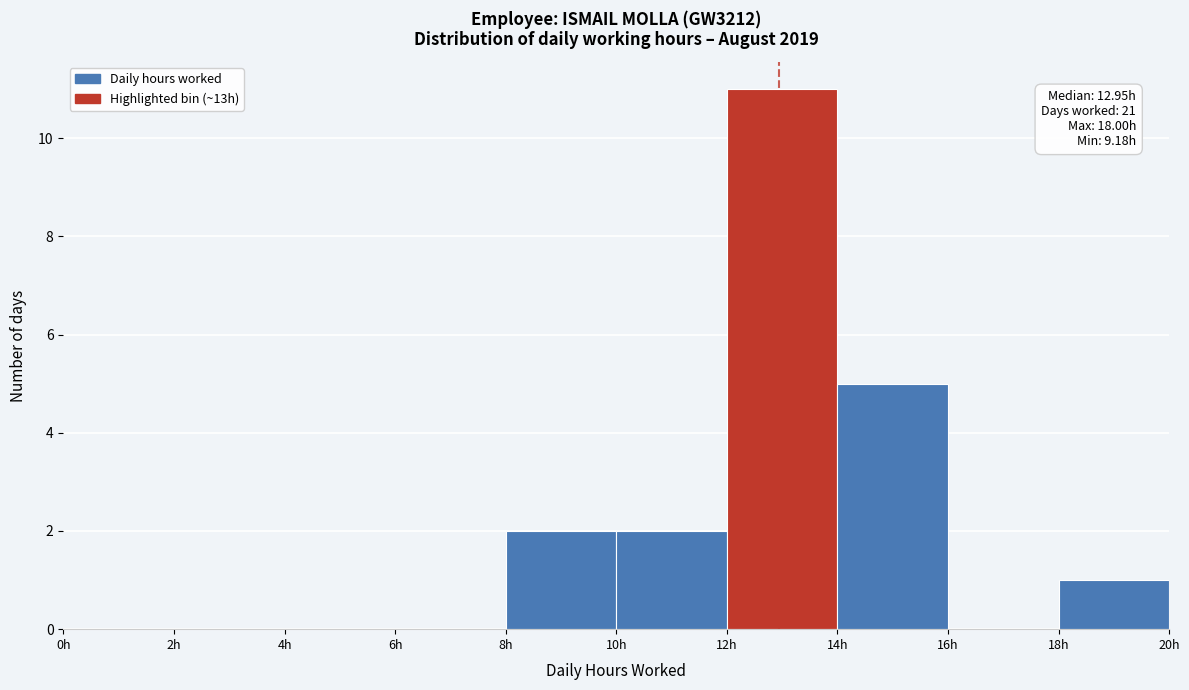

Which range on the x-axis has the tallest bar?

12 to 14